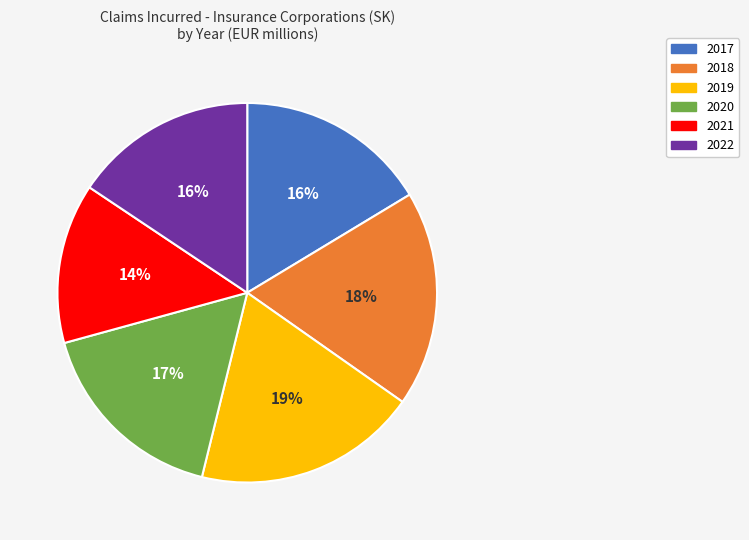

Is there a majority slice in this chart?

No